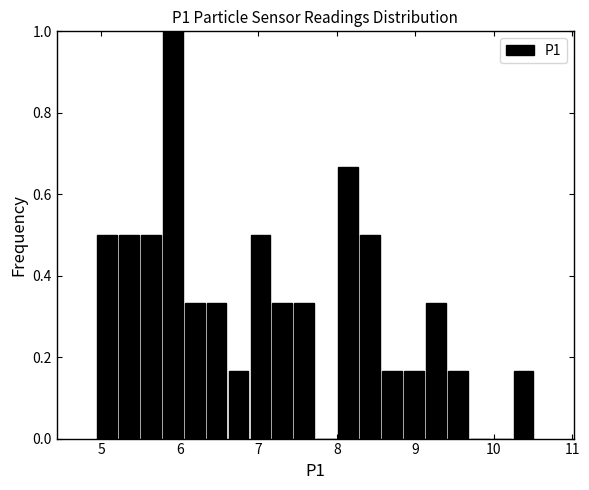

Read against the x-axis, roughly where is the centre of the tallest bar?

5.9